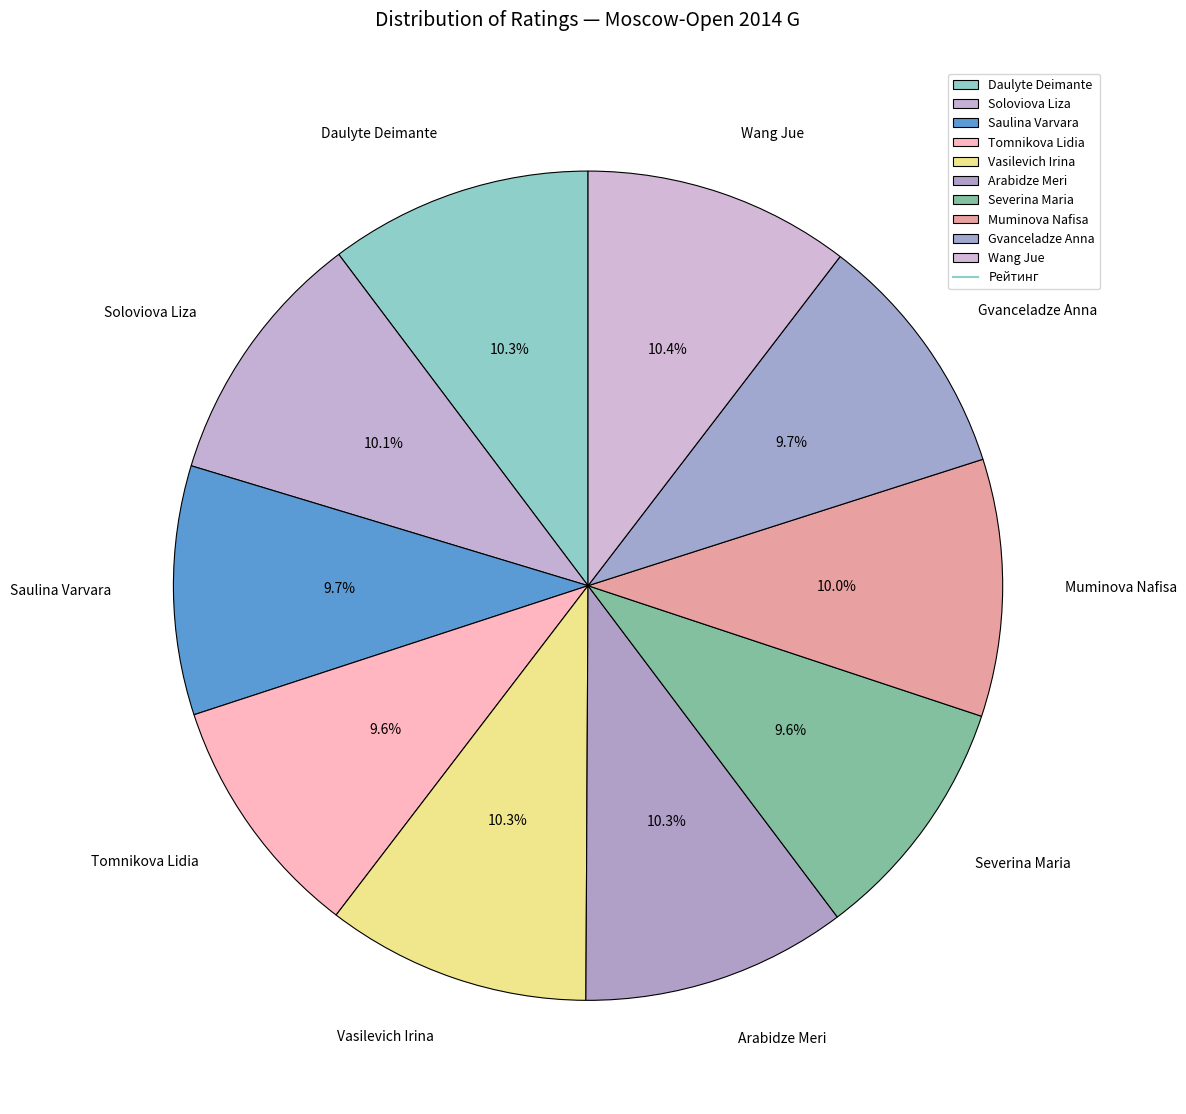

Which has a higher value, Severina Maria or Wang Jue?

Wang Jue